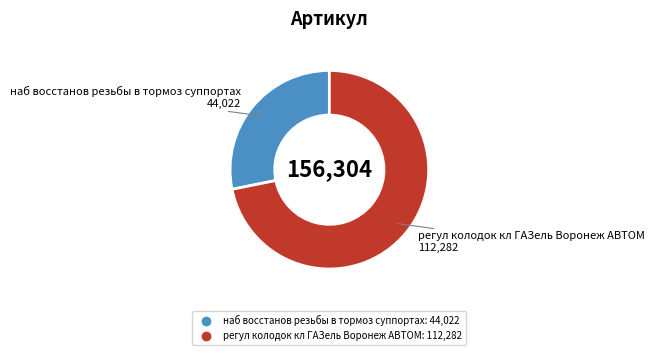

Count the number of slices in the pie.

2